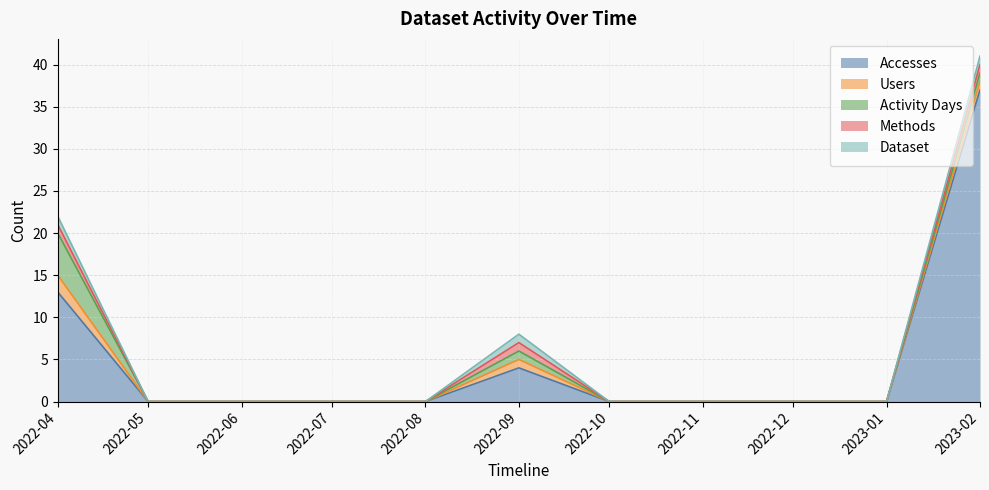

True or false: Dataset and Methods intersect in this chart.

False